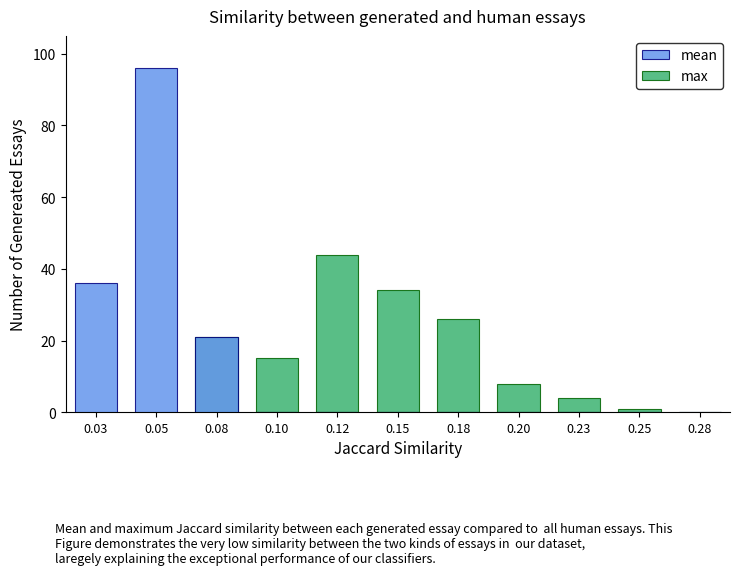

Rank the series at 0.25 from lowest to highest value.

mean, max